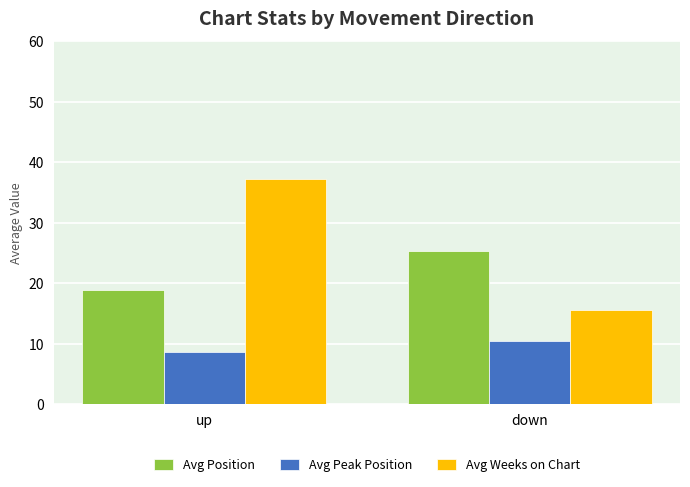

What is the sum of the Avg Position values at down and up?

44.3